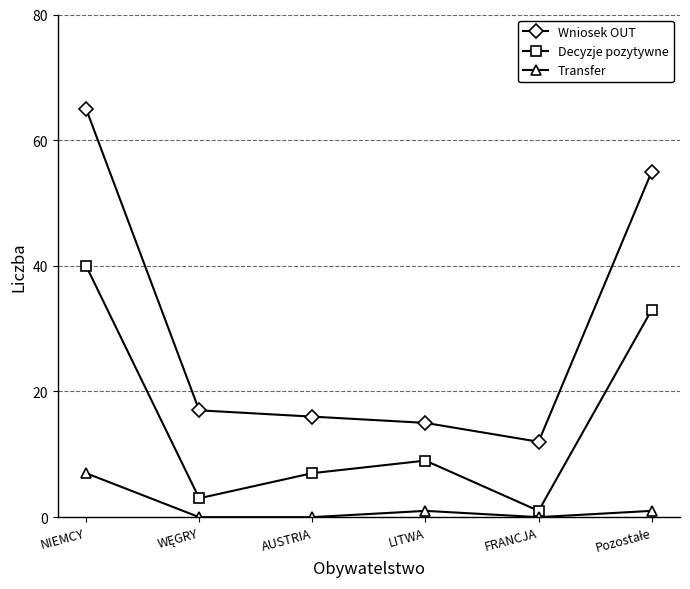

What is the difference between the maximum and second lowest values in the Transfer series?

7